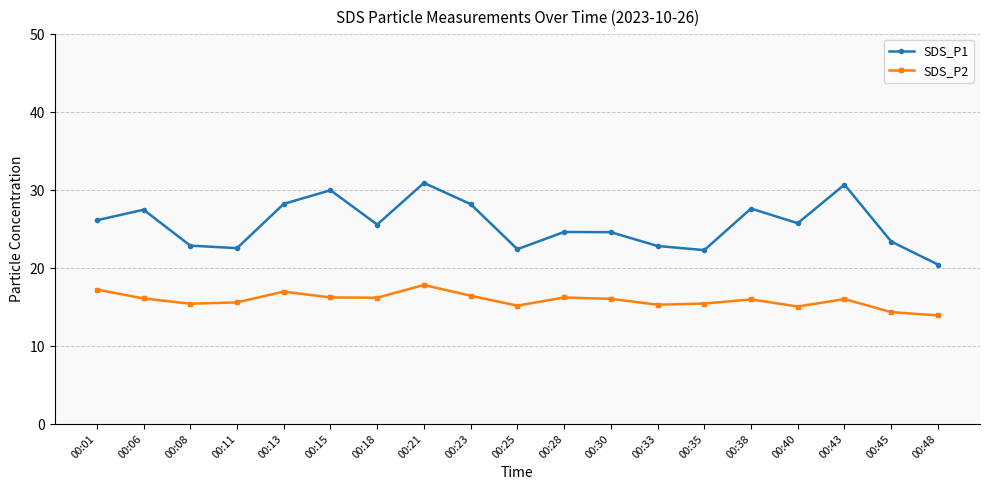

What is the total value across all series at 00:13?

45.2